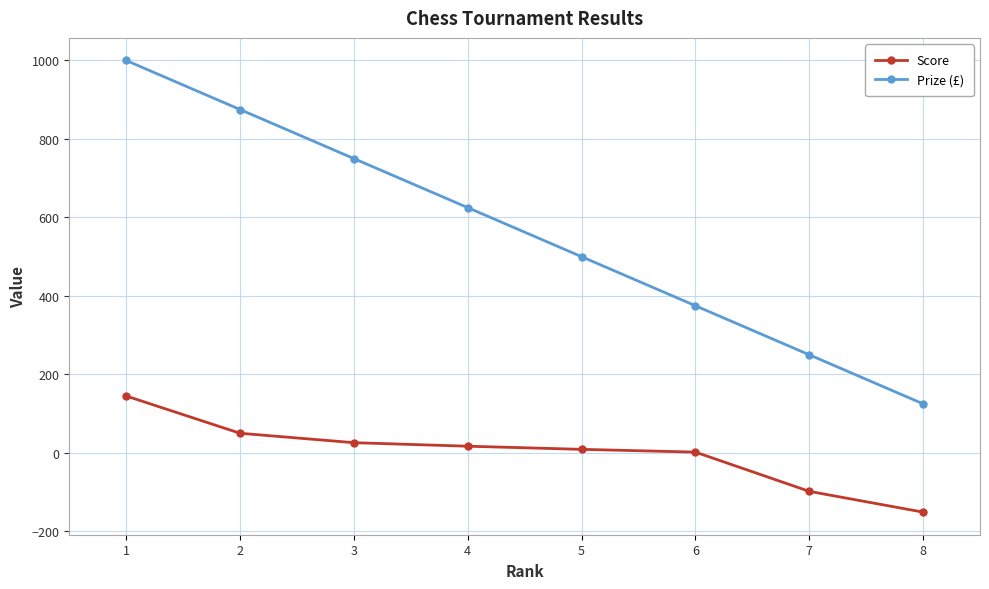

True or false: Prize (£) and Score intersect in this chart.

False